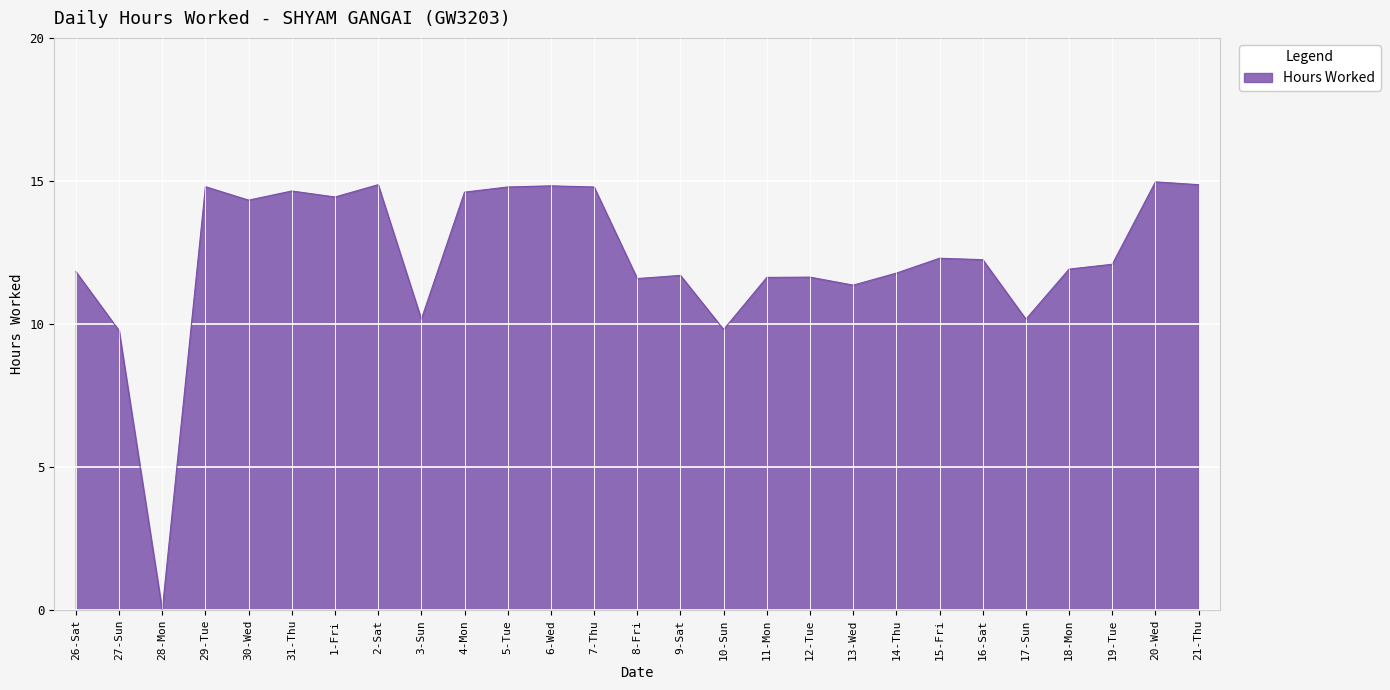

What is the average value?

12.3